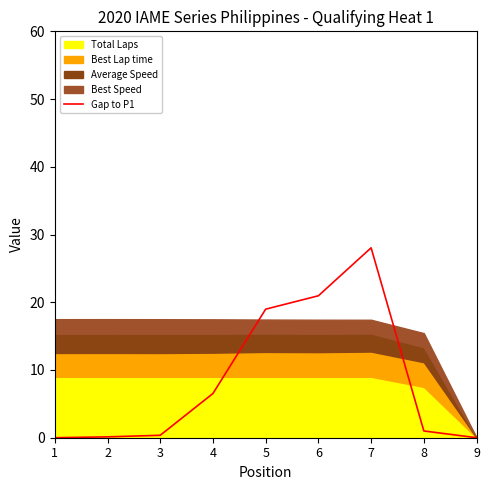

What is the greatest value displayed?

28.0